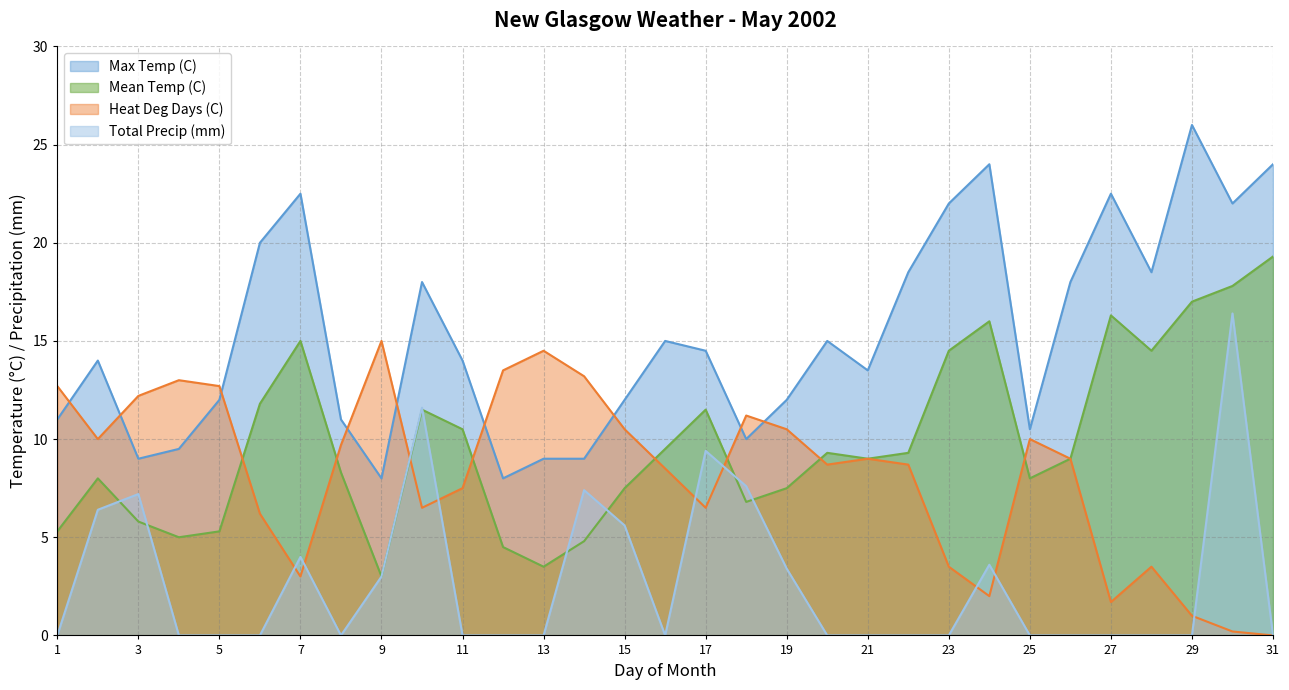

True or false: Mean Temp (C) has more than 0 points higher than both neighbors.

True